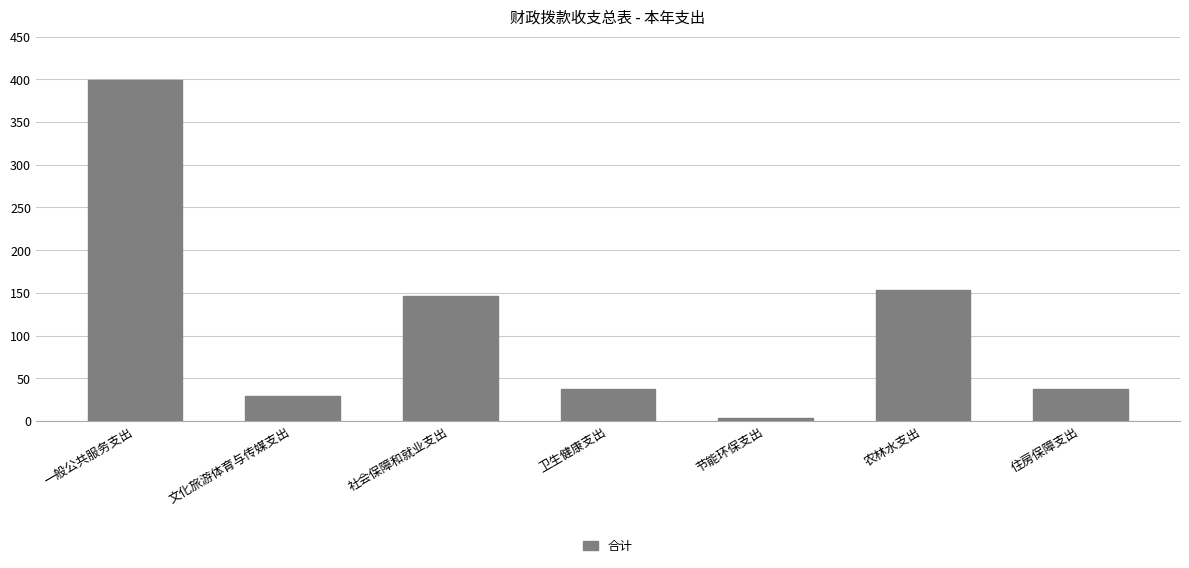

Count the number of categories in the chart.

7